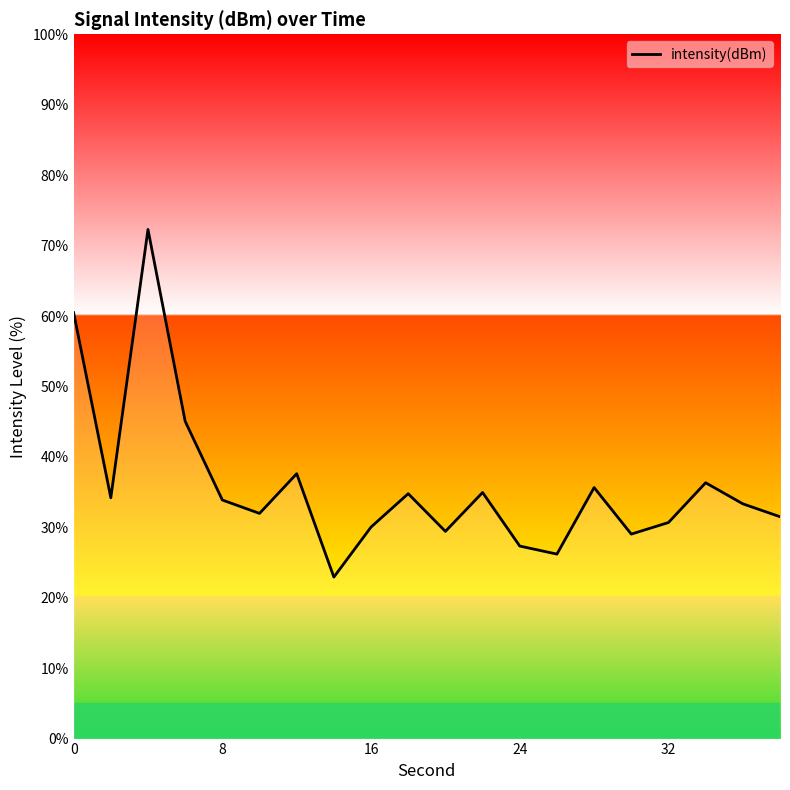

Count the number of categories in the chart.

20